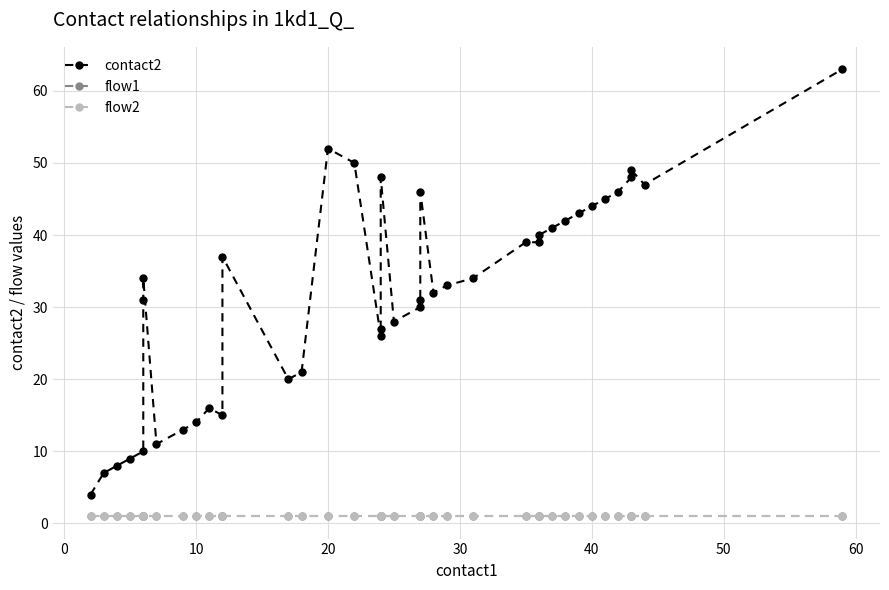

What is the label of the 30th point from the right?

10